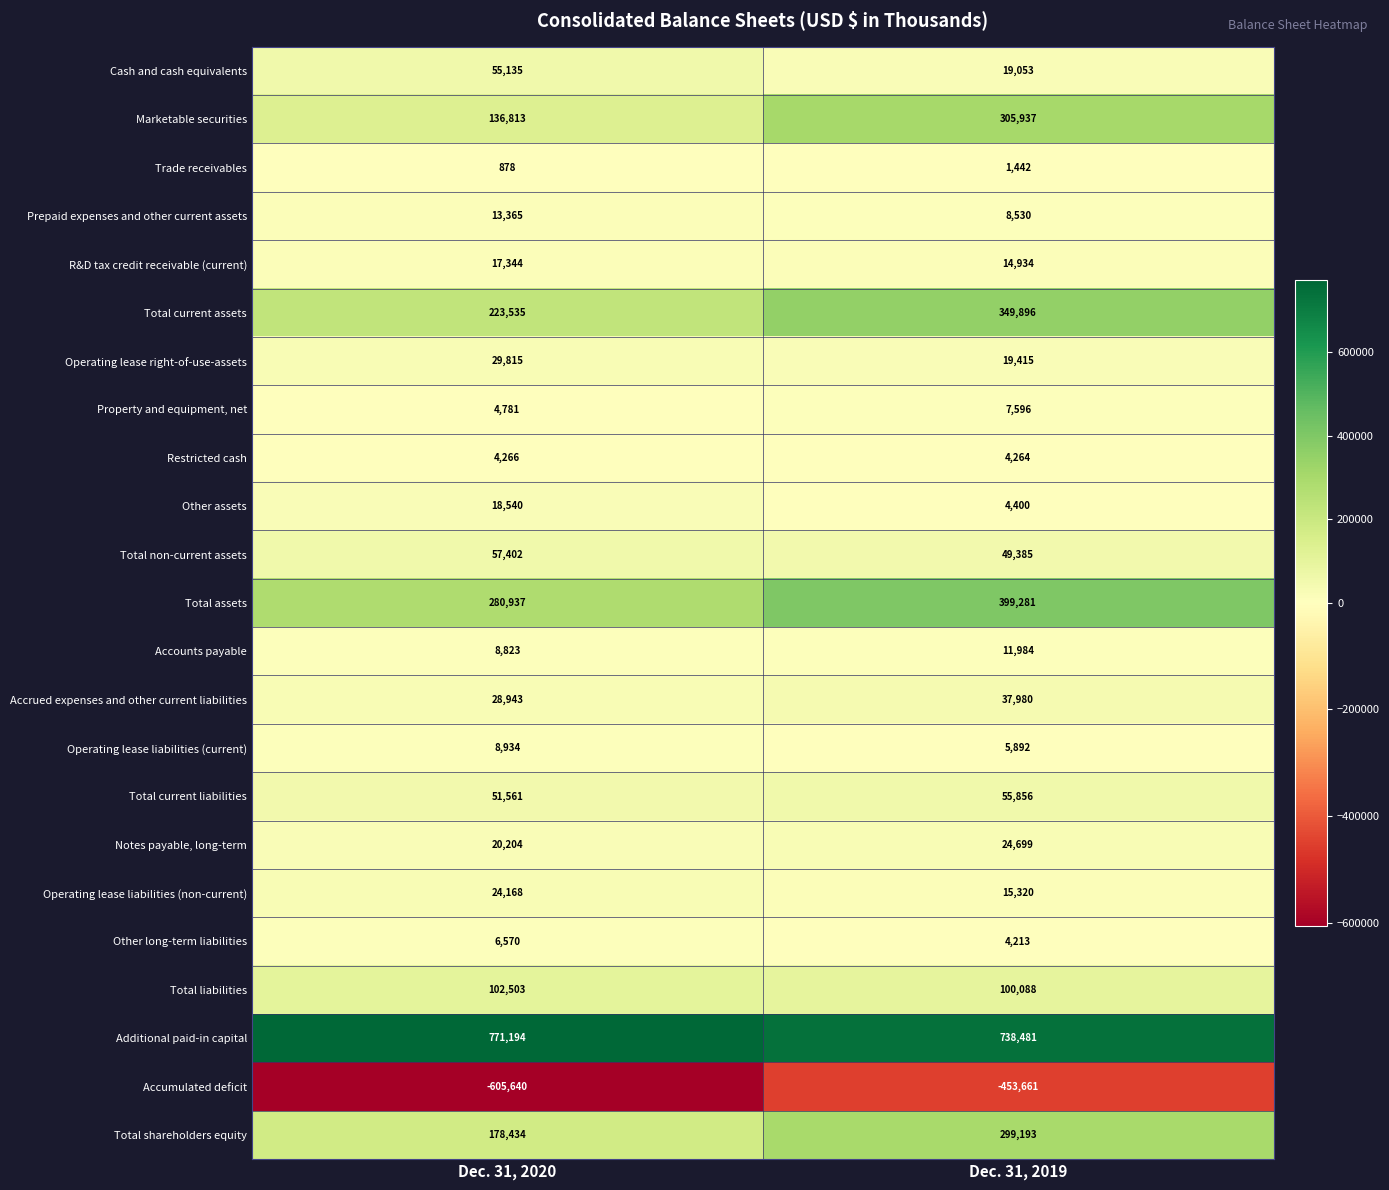

What is the minimum value shown in the chart?

-605640